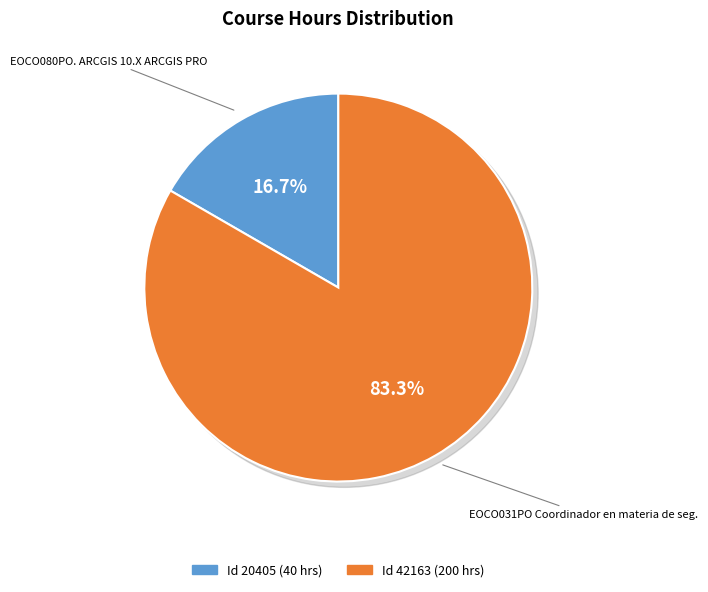

Rank the categories by value from lowest to highest.

20405, 42163